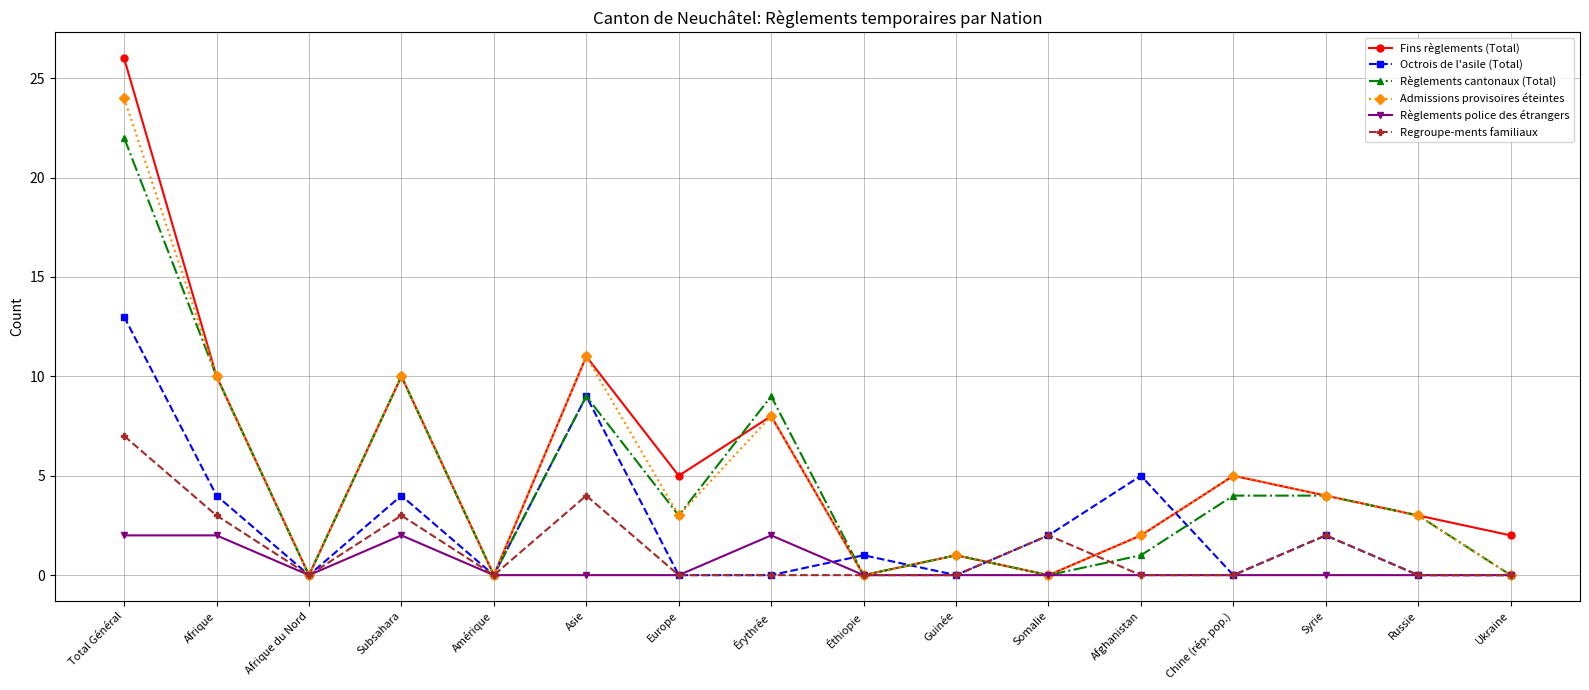

Reading left to right, list all the values displayed in this chart.

Fins règlements (Total): Total Général=26	Afrique=10	Afrique du Nord=0	Subsahara=10	Amérique=0	Asie=11	Europe=5	Érythrée=8	Éthiopie=0	Guinée=1	Somalie=0	Afghanistan=2	Chine (rép. pop.)=5	Syrie=4	Russie=3	Ukraine=2
Octrois de l'asile (Total): Total Général=13	Afrique=4	Afrique du Nord=0	Subsahara=4	Amérique=0	Asie=9	Europe=0	Érythrée=0	Éthiopie=1	Guinée=0	Somalie=2	Afghanistan=5	Chine (rép. pop.)=0	Syrie=2	Russie=0	Ukraine=0
Règlements cantonaux (Total): Total Général=22	Afrique=10	Afrique du Nord=0	Subsahara=10	Amérique=0	Asie=9	Europe=3	Érythrée=9	Éthiopie=0	Guinée=1	Somalie=0	Afghanistan=1	Chine (rép. pop.)=4	Syrie=4	Russie=3	Ukraine=0
Admissions provisoires éteintes: Total Général=24	Afrique=10	Afrique du Nord=0	Subsahara=10	Amérique=0	Asie=11	Europe=3	Érythrée=8	Éthiopie=0	Guinée=1	Somalie=0	Afghanistan=2	Chine (rép. pop.)=5	Syrie=4	Russie=3	Ukraine=0
Règlements police des étrangers: Total Général=2	Afrique=2	Afrique du Nord=0	Subsahara=2	Amérique=0	Asie=0	Europe=0	Érythrée=2	Éthiopie=0	Guinée=0	Somalie=0	Afghanistan=0	Chine (rép. pop.)=0	Syrie=0	Russie=0	Ukraine=0
Regroupe-ments familiaux: Total Général=7	Afrique=3	Afrique du Nord=0	Subsahara=3	Amérique=0	Asie=4	Europe=0	Érythrée=0	Éthiopie=0	Guinée=0	Somalie=2	Afghanistan=0	Chine (rép. pop.)=0	Syrie=2	Russie=0	Ukraine=0